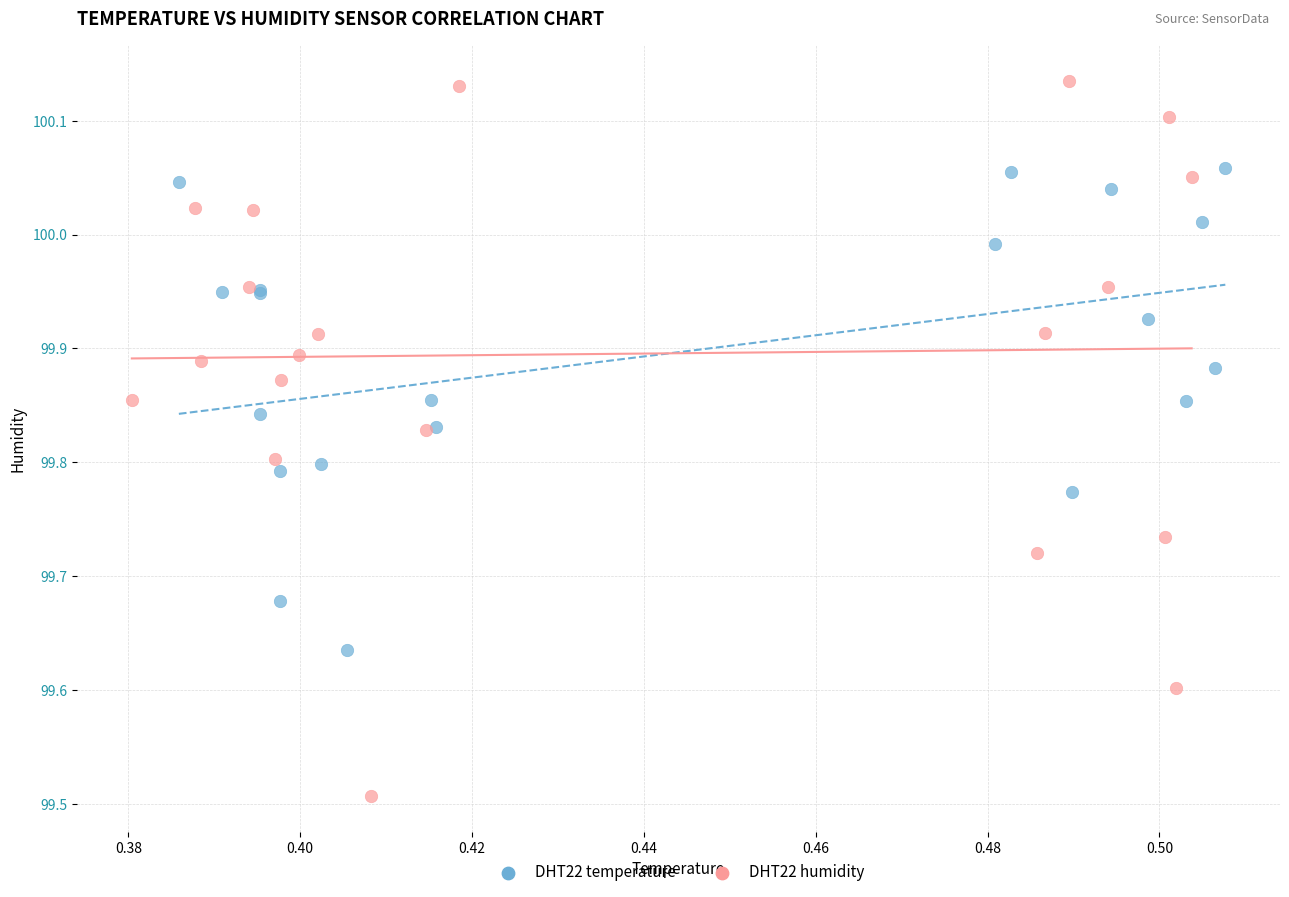

What are all the series names shown in the legend?

DHT22 temperature, DHT22 humidity